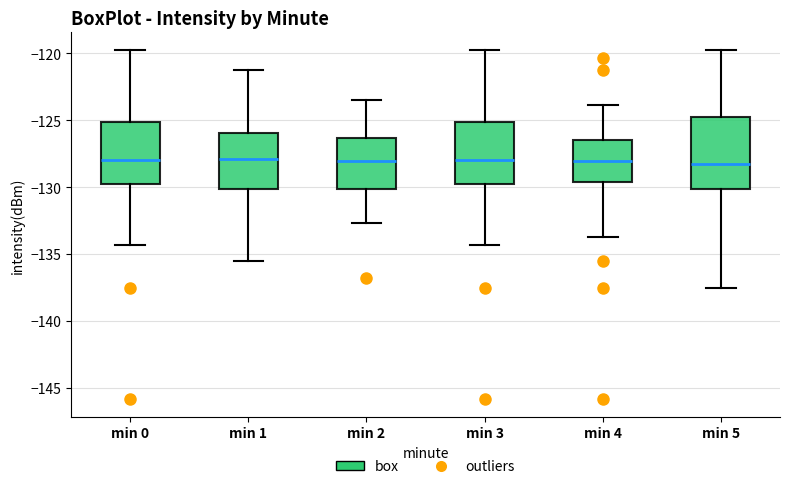

Reading left to right, transcribe this box plot: for each box, give where its median line is, the range the box spans, and where its two whiskers end, as read against the y-axis. The values are not printed on the chart, so give them approximately, as read against the axis.

min 0: median -128.0, box -130.0 to -125.0, whiskers -134.5 to -120.0
min 1: median -128.0, box -130.0 to -126.0, whiskers -135.5 to -121.5
min 2: median -128.0, box -130.0 to -126.5, whiskers -132.5 to -123.5
min 3: median -128.0, box -130.0 to -125.0, whiskers -134.5 to -120.0
min 4: median -128.0, box -129.5 to -126.5, whiskers -133.5 to -124.0
min 5: median -128.5, box -130.0 to -125.0, whiskers -137.5 to -120.0